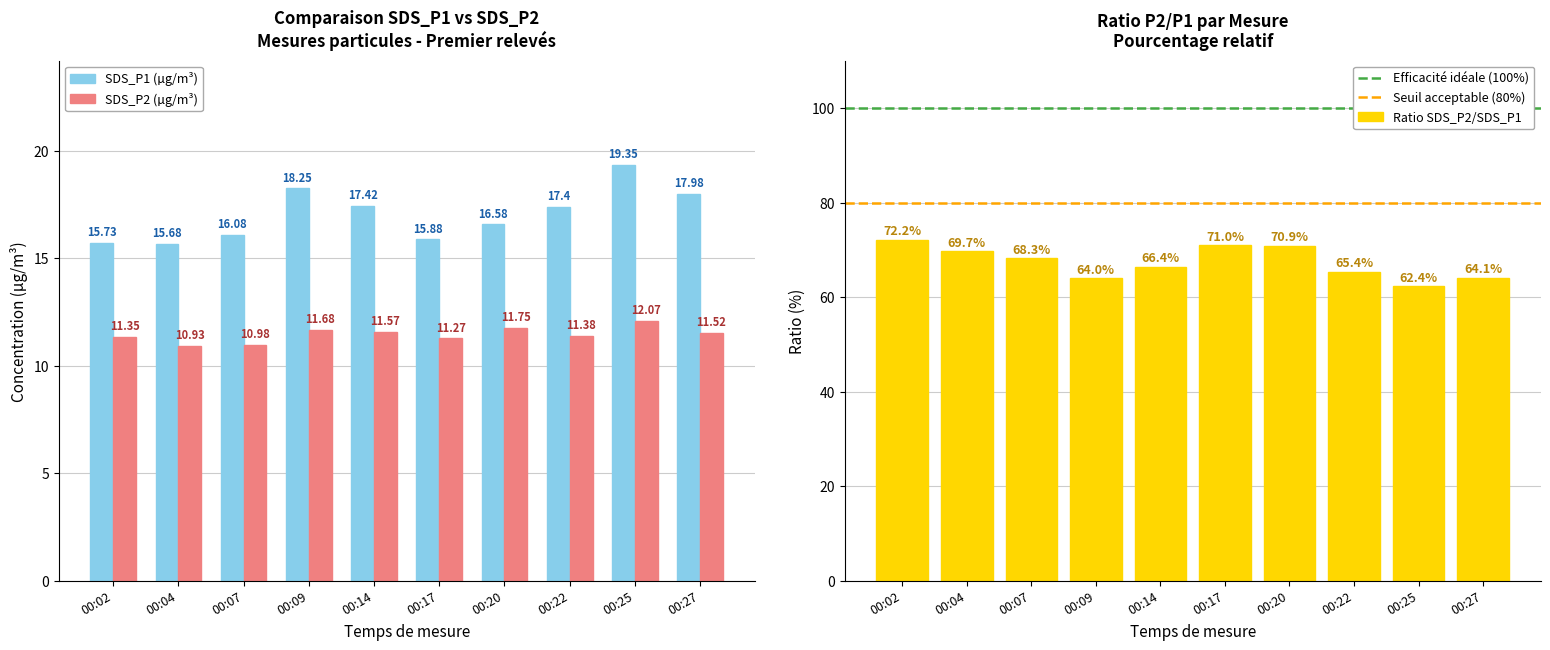

What is the spread (max minus min) of values at 00:22?

6.0